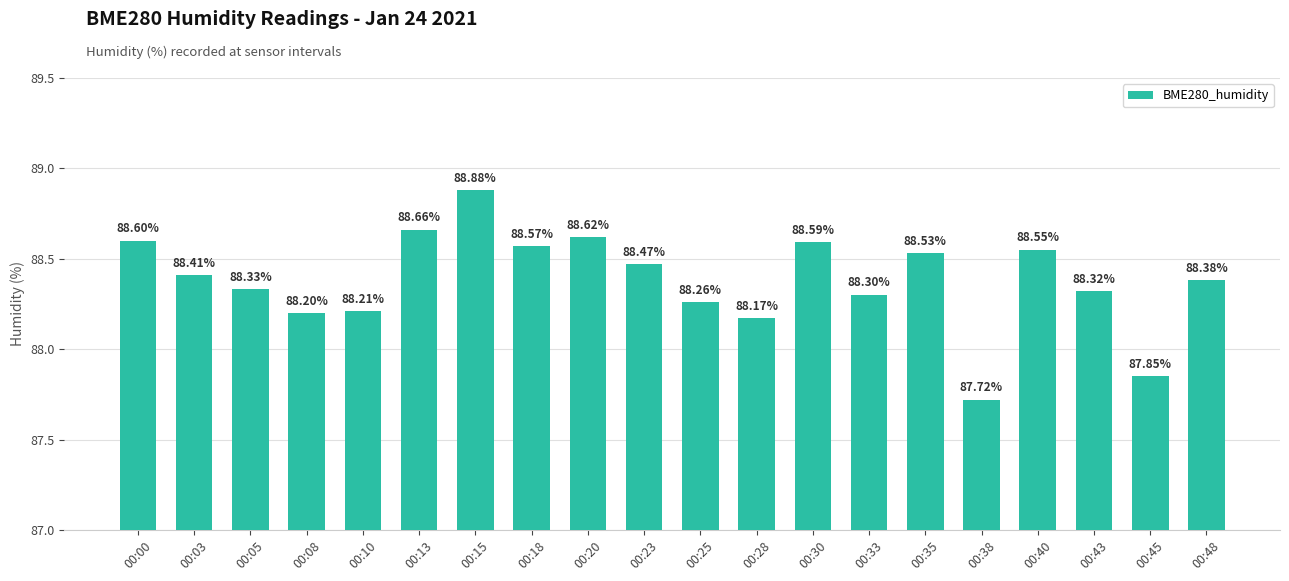

How many bars are there in total?

20